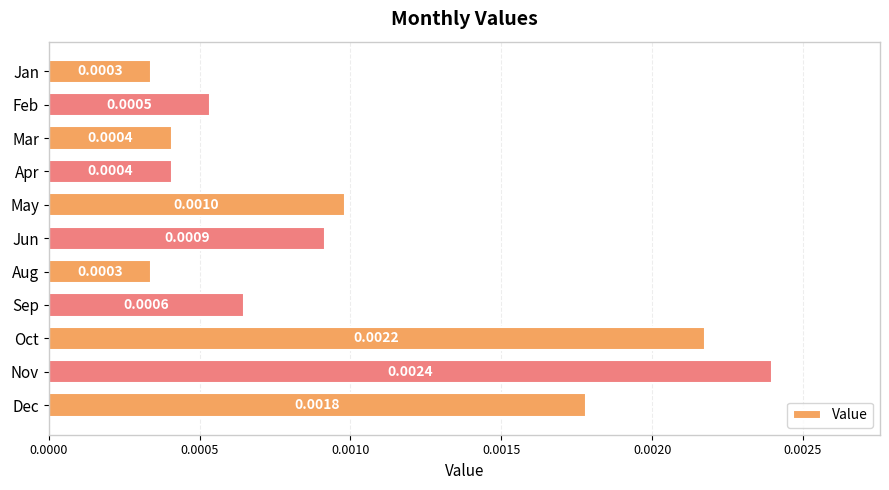

What is the label of the 6th bar from the bottom?

Jun